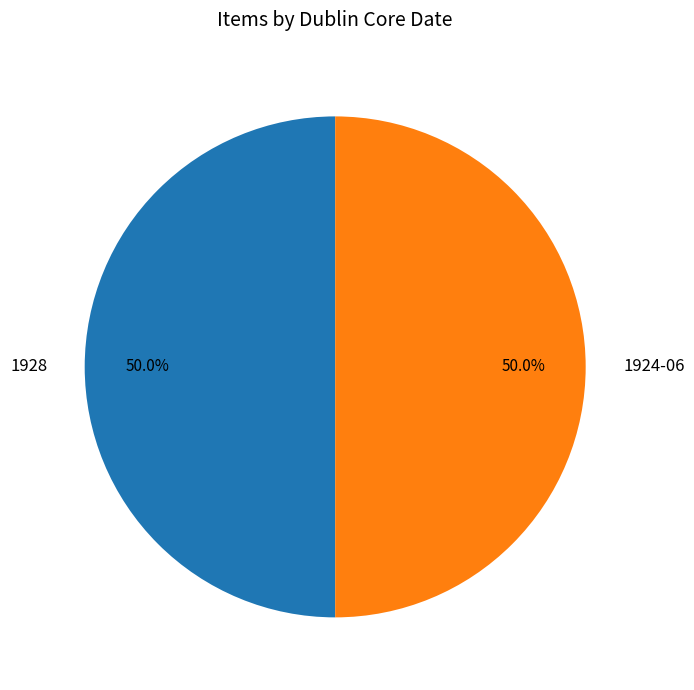

How many slices are in this pie chart?

2